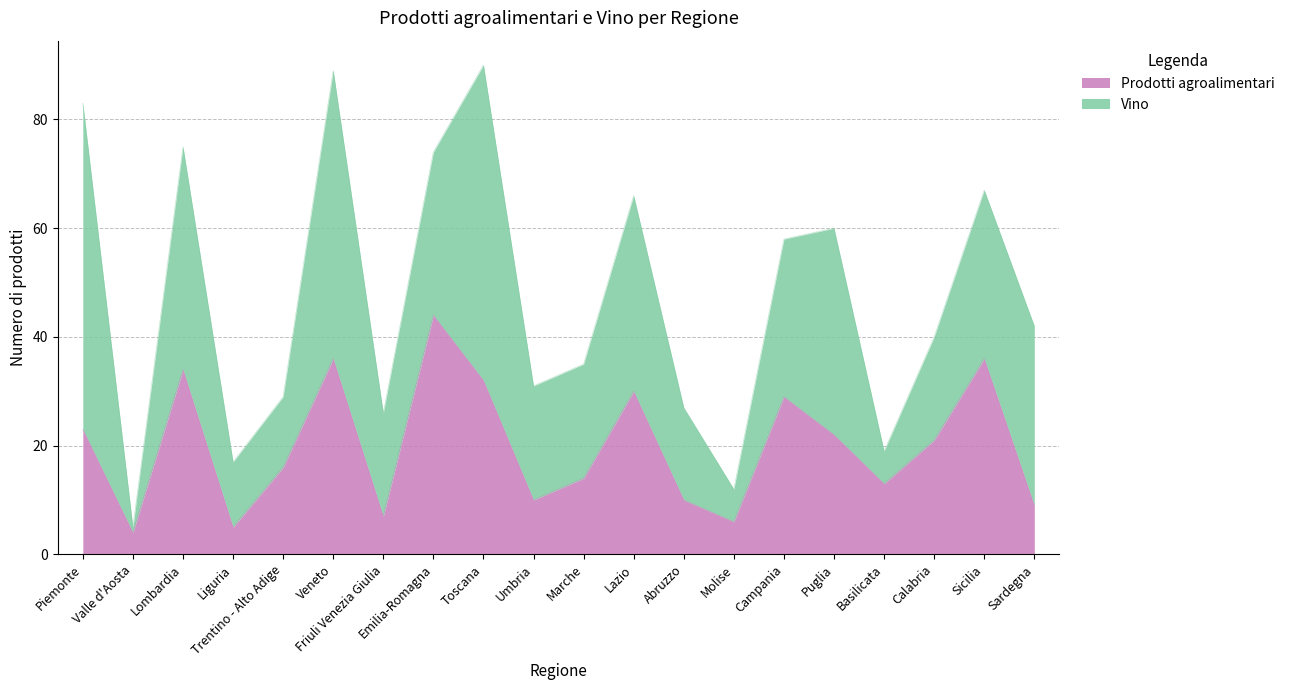

What is the sum of the values at Sardegna and Emilia-Romagna?

53